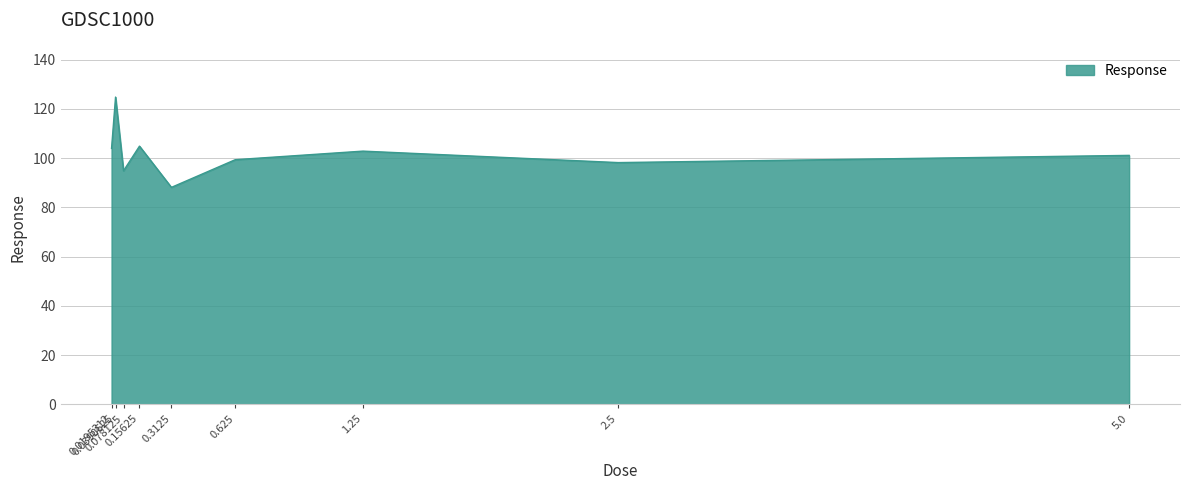

What is the average value?

102.0